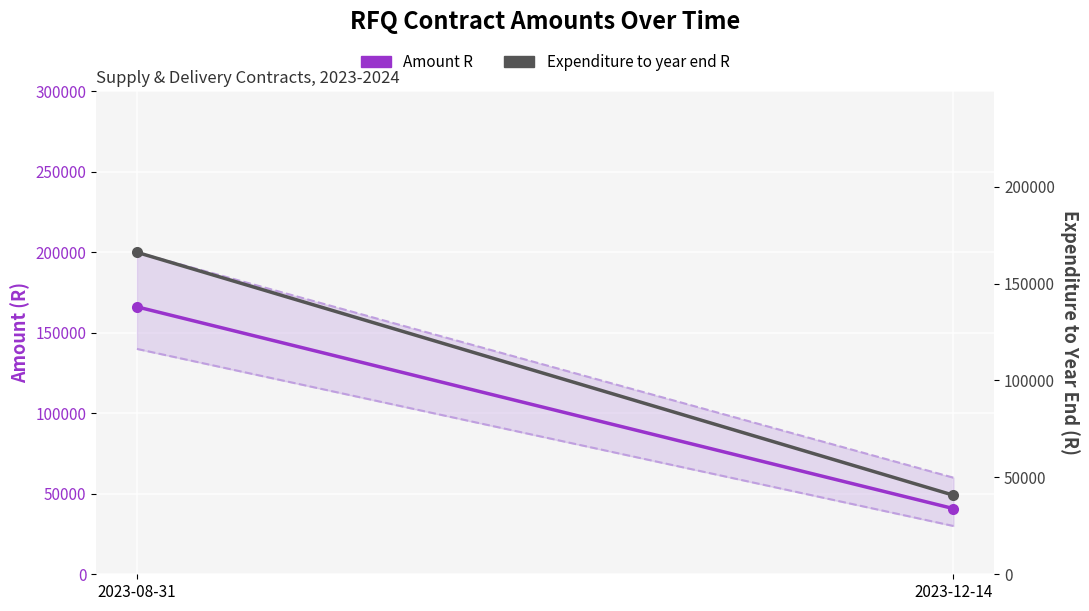

What is the value of the Amount R point at the 1st from the left?

166132.9